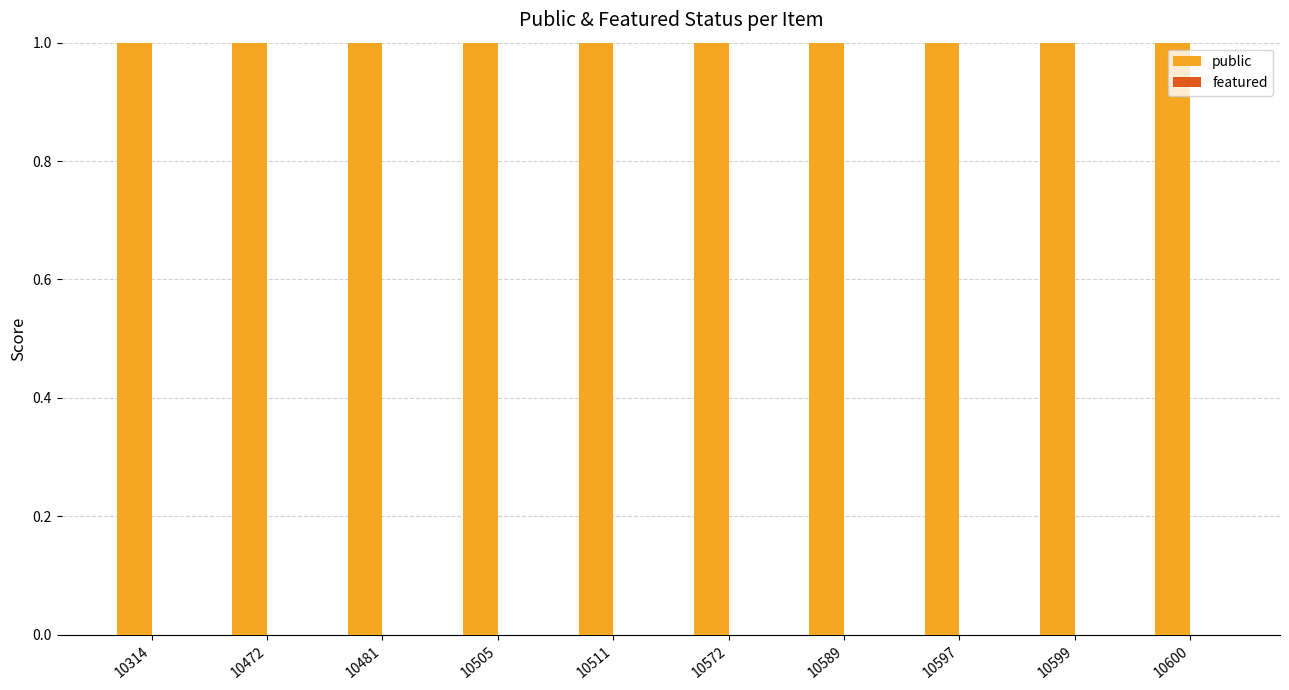

What is the sum of all public values?

10